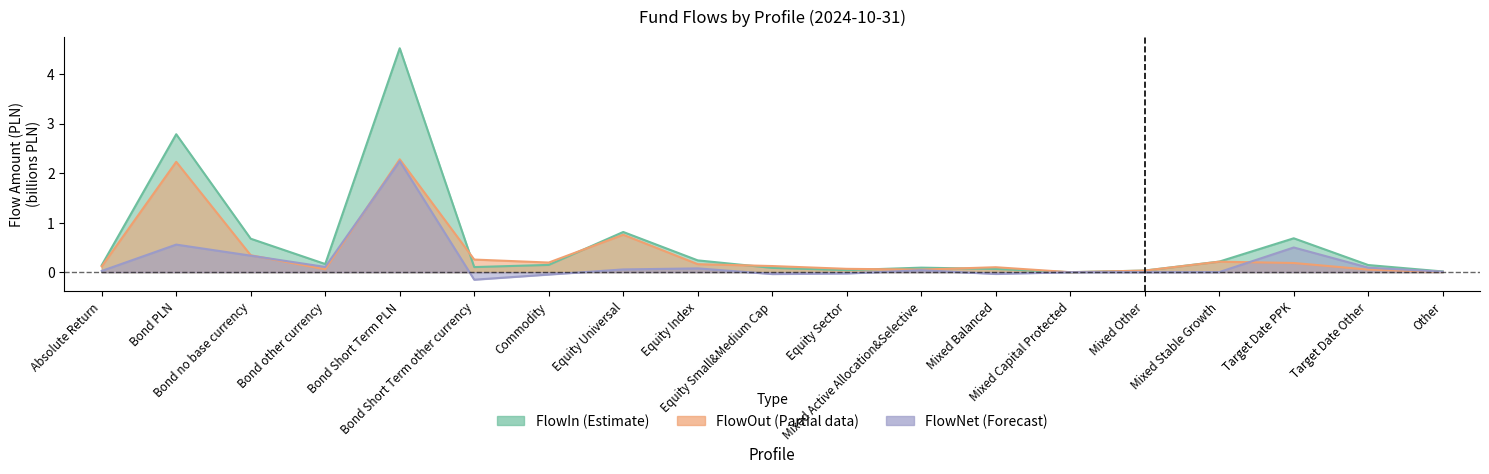

Rank the categories by FlowNet value from highest to lowest.

Bond Short Term PLN, Bond PLN, Target Date PPK, Bond no base currency, Bond other currency, Target Date Other, Equity Index, Equity Universal, Mixed Active Allocation&Selective, Absolute Return, Other, Mixed Stable Growth, Mixed Other, Mixed Capital Protected, Equity Sector, Mixed Balanced, Equity Small&Medium Cap, Commodity, Bond Short Term other currency